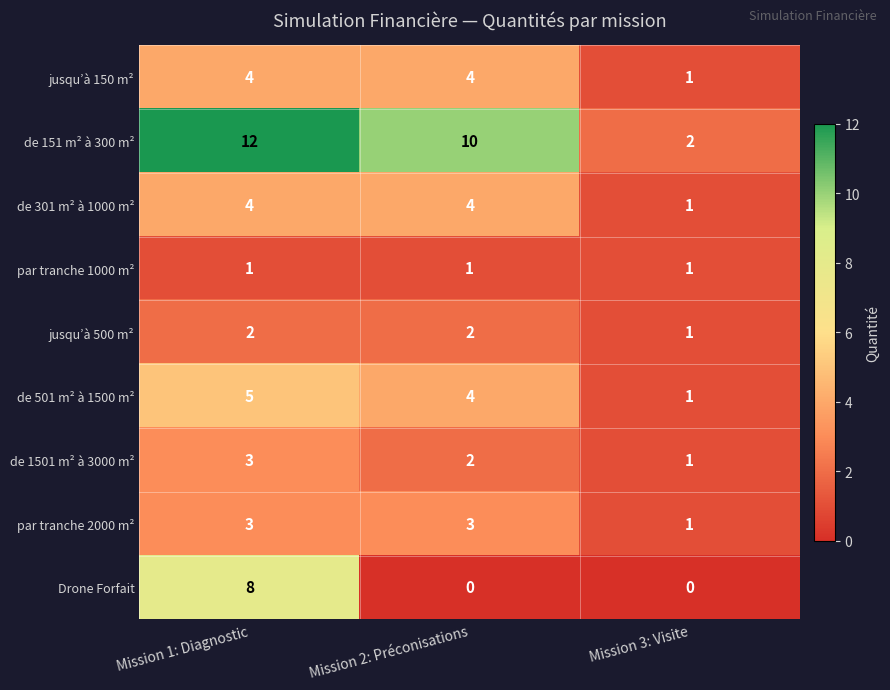

Rank the categories by de 151 m² à 300 m² value from lowest to highest.

Mission 3: Visite, Mission 2: Préconisations, Mission 1: Diagnostic